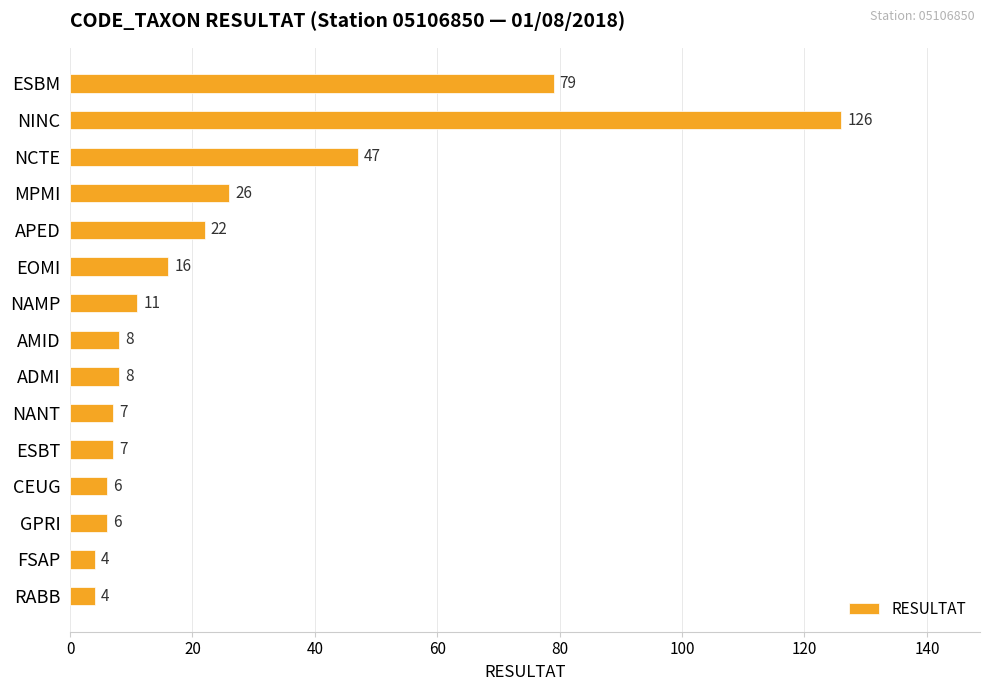

What is the label of the 14th bar from the top?

FSAP